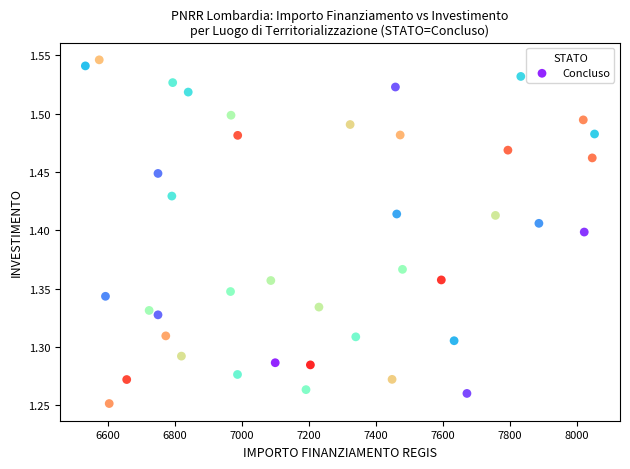

What is the range of X values (max minus min)?

1518.9